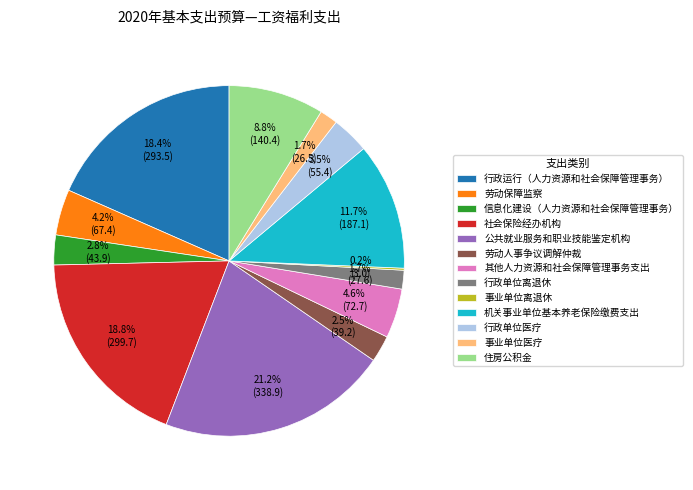

Which has a higher value, 机关事业单位基本养老保险缴费支出 or 事业单位医疗?

机关事业单位基本养老保险缴费支出